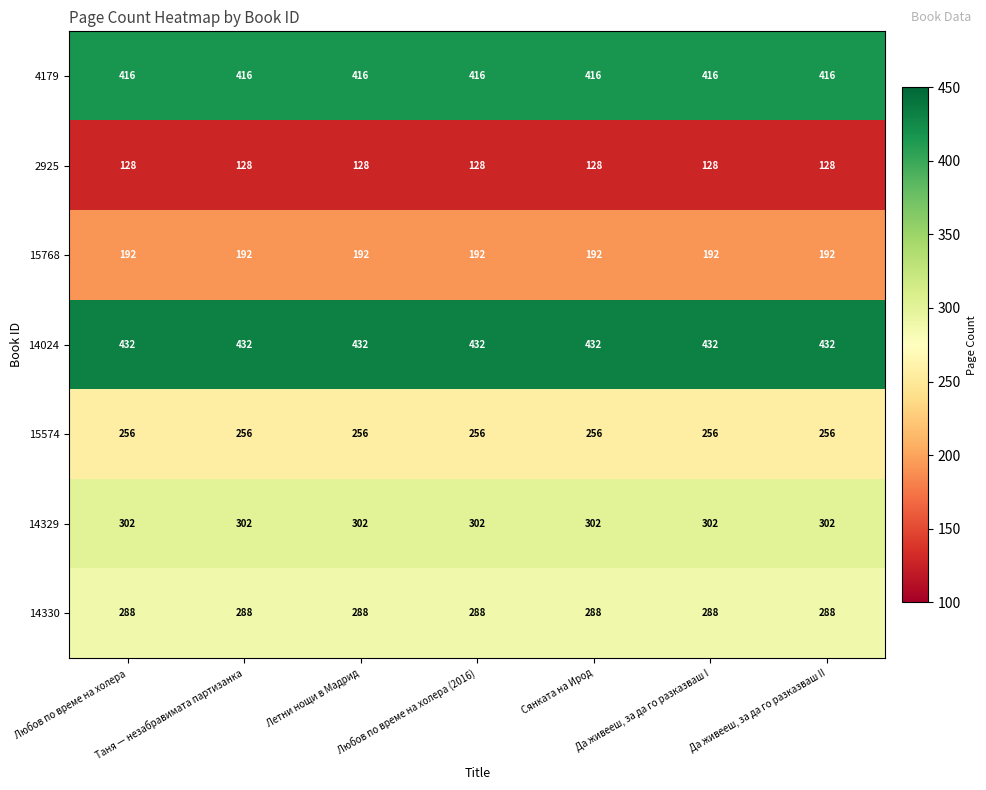

True or false: 4179 has a value of 416 at Сянката на Ирод.

True